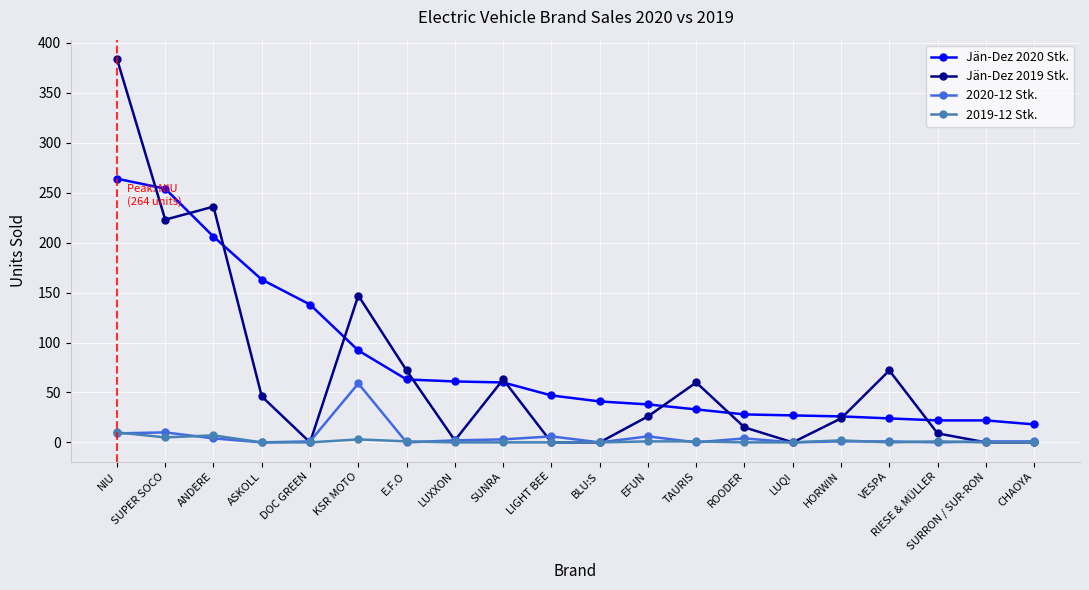

What are all the series names shown in the legend?

Jän-Dez 2020 Stk., Jän-Dez 2019 Stk., 2020-12 Stk., 2019-12 Stk.